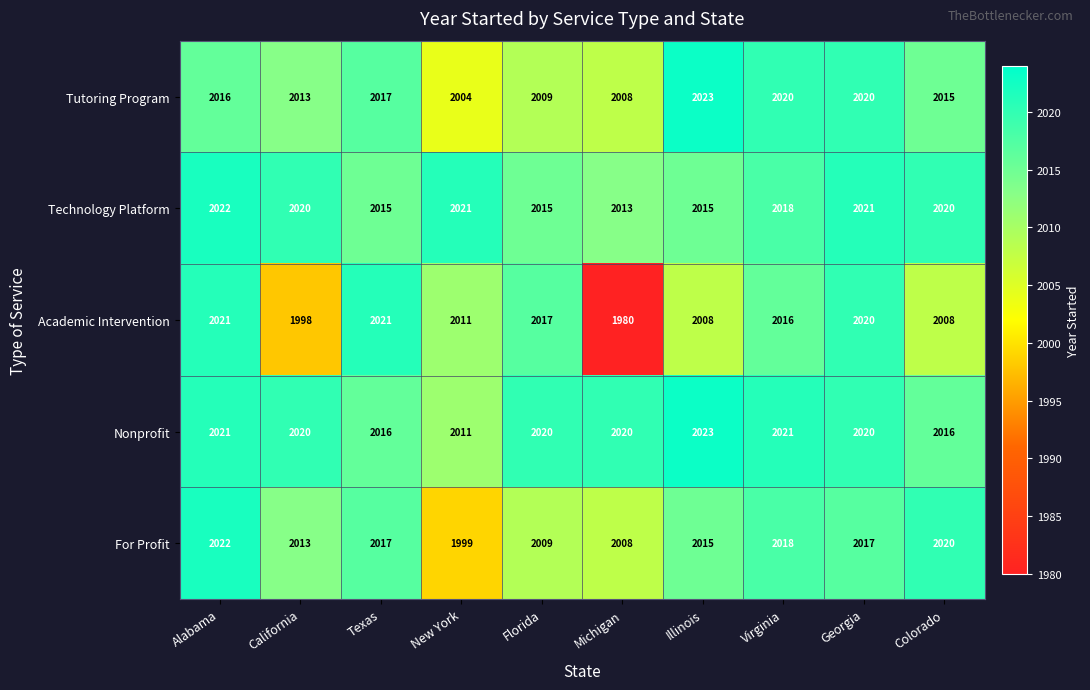

How many data points does each series have?

10